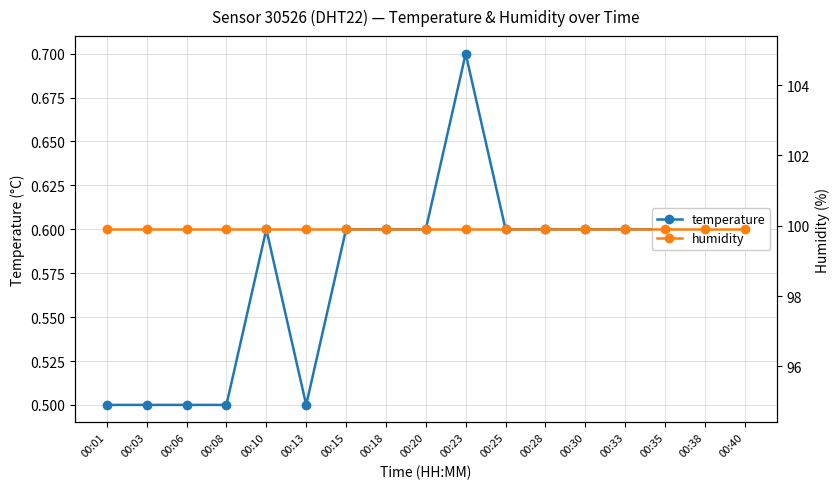

What is the average value of the humidity series?

99.9